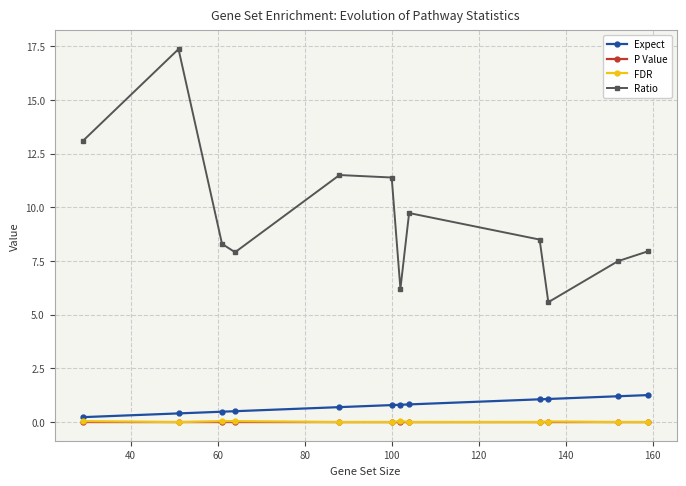

How many categories are shown in the chart?

12